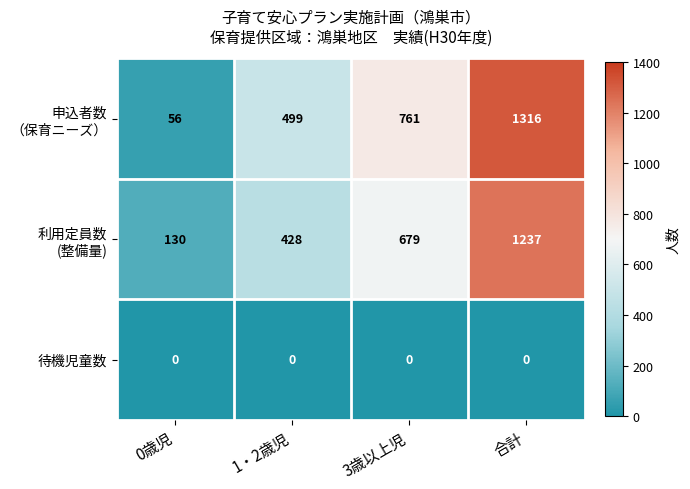

At which category is the sum across all series the highest?

合計